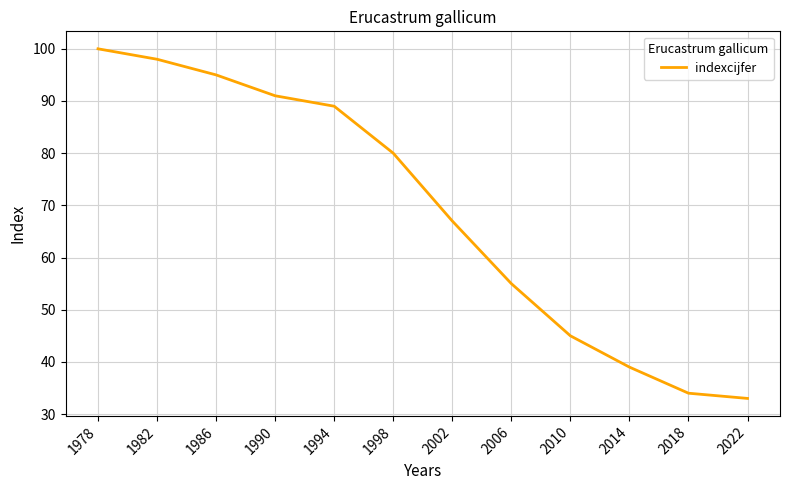

At which category does the chart reach its minimum across all series?

2022